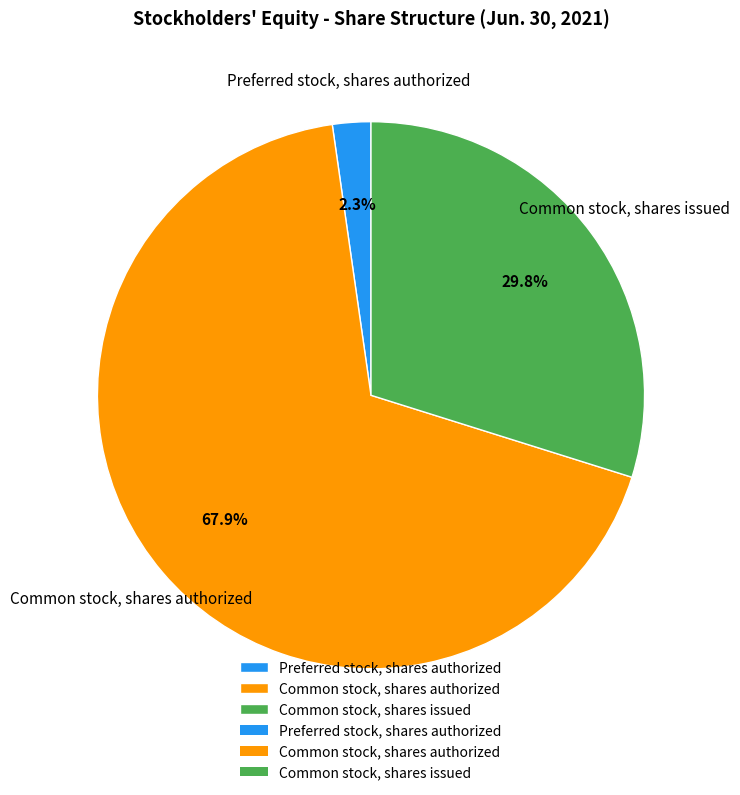

What is the majority slice?

Common stock, shares authorized